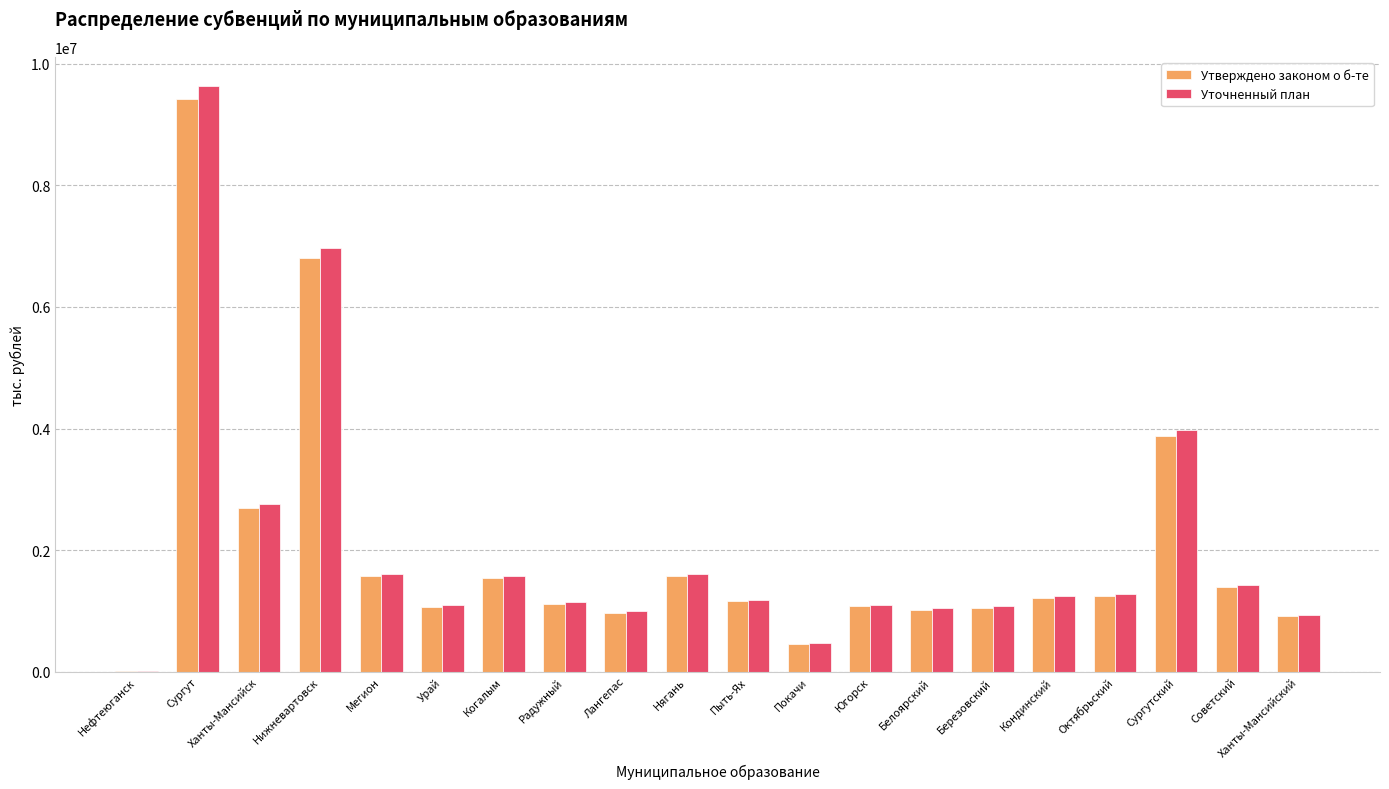

Is the value of Уточненный план at Октябрьский greater than the value of Утверждено законом о б-те at Березовский?

Yes